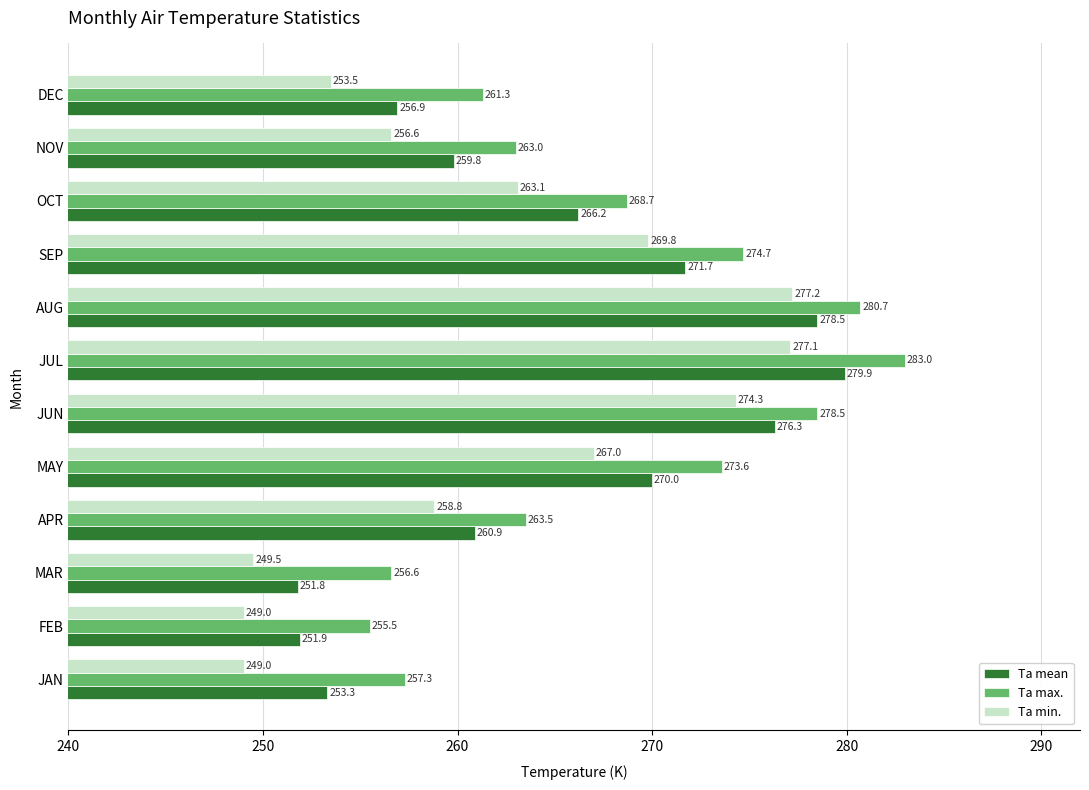

Which series has the largest total across all categories?

Ta max.